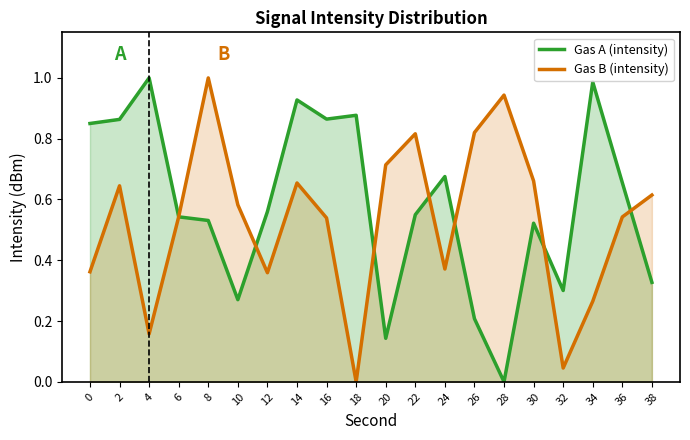

Which series changed the most between 18 and 30?

Gas B (intensity)